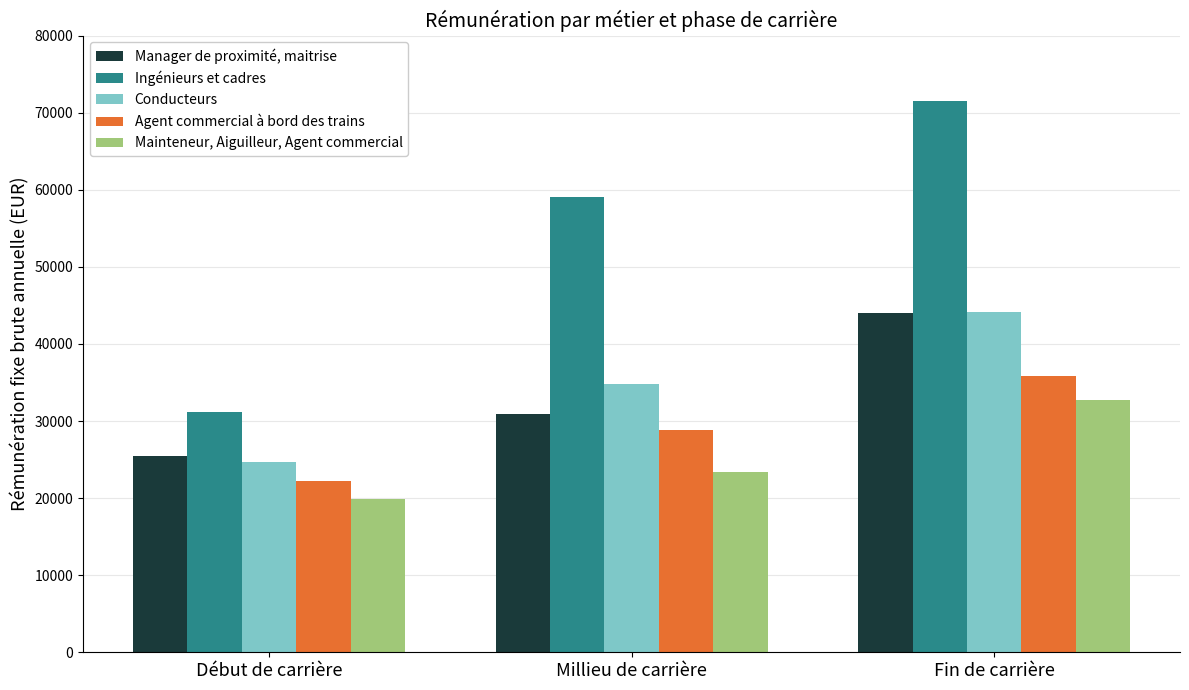

Which series changed the most between Début de carrière and Millieu de carrière?

Ingénieurs et cadres